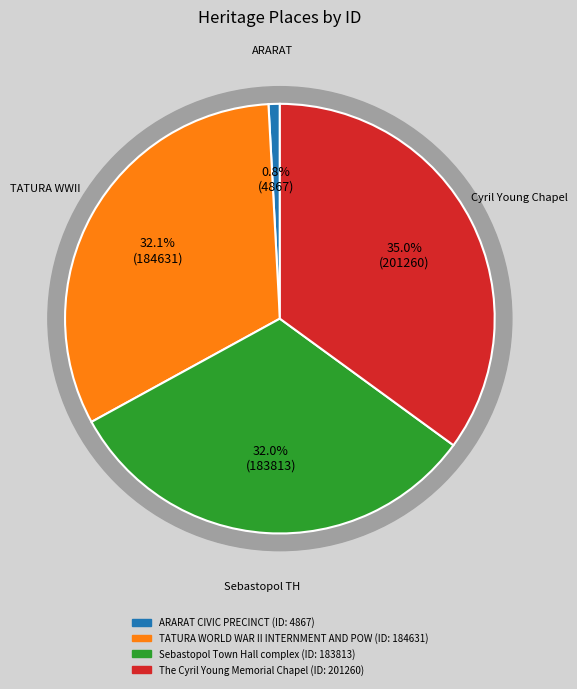

What is the total percentage of Sebastopol Town Hall complex and ARARAT CIVIC PRECINCT?

32.8%